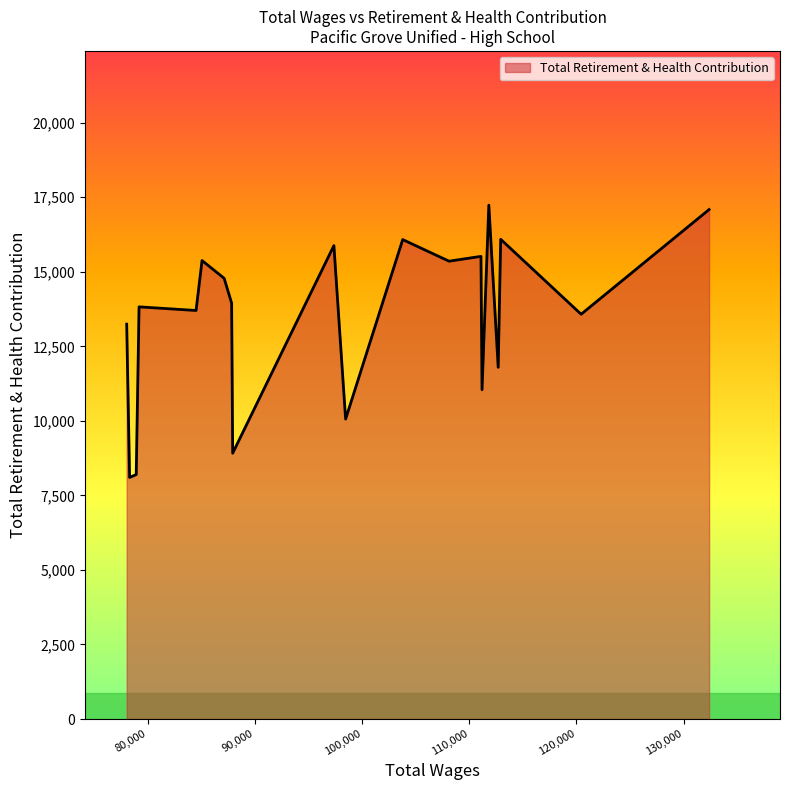

What is the maximum value shown in the chart?

17236